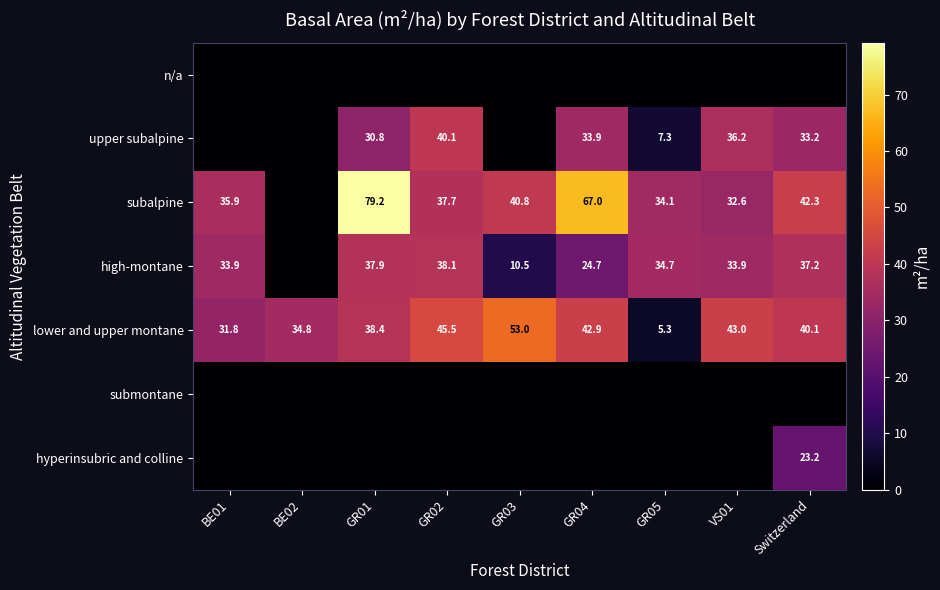

What is the sum of the lower and upper montane values at GR04 and BE02?

77.7